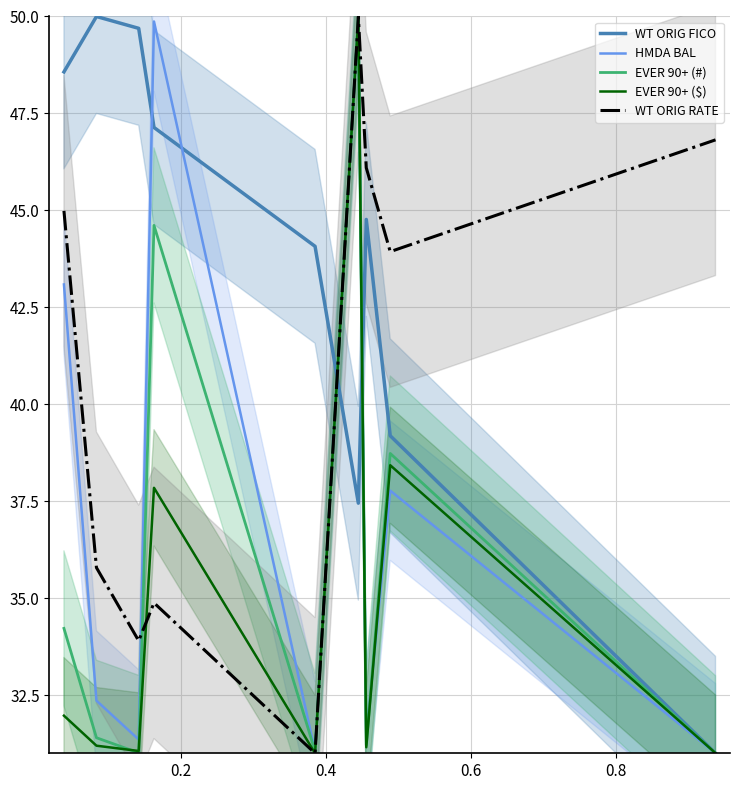

What is the highest value of the EVER 90+ (#) series?

50.0